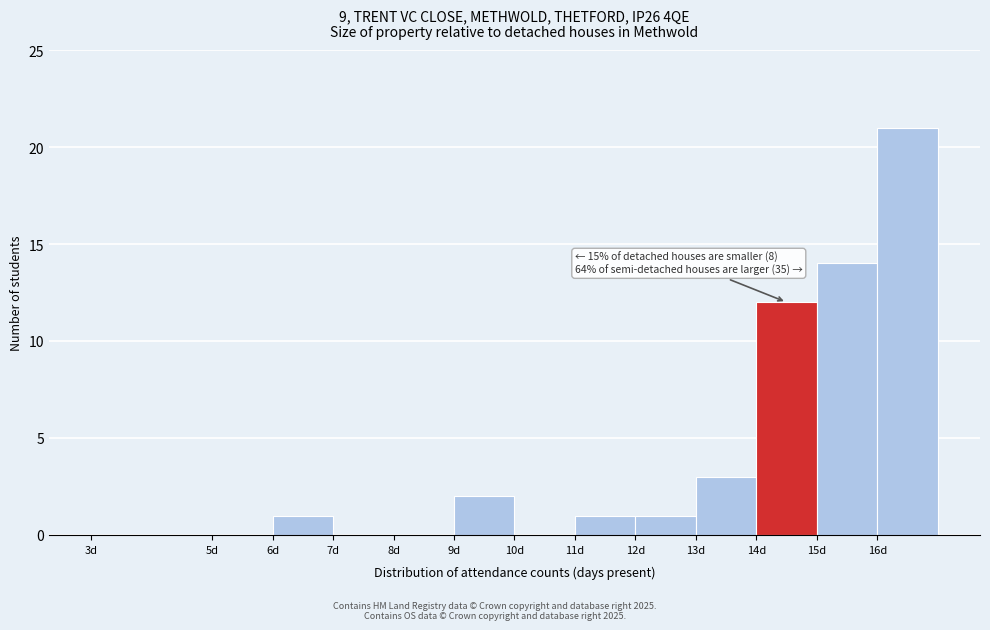

Over which range of the x-axis is the bar tallest?

16 to 17